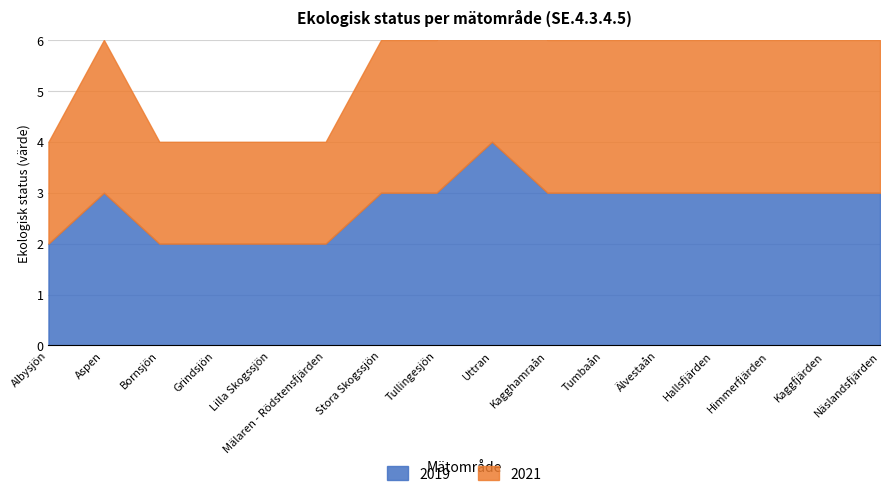

The value of 2021 at Lilla Skogssjön is 2. True or false?

True